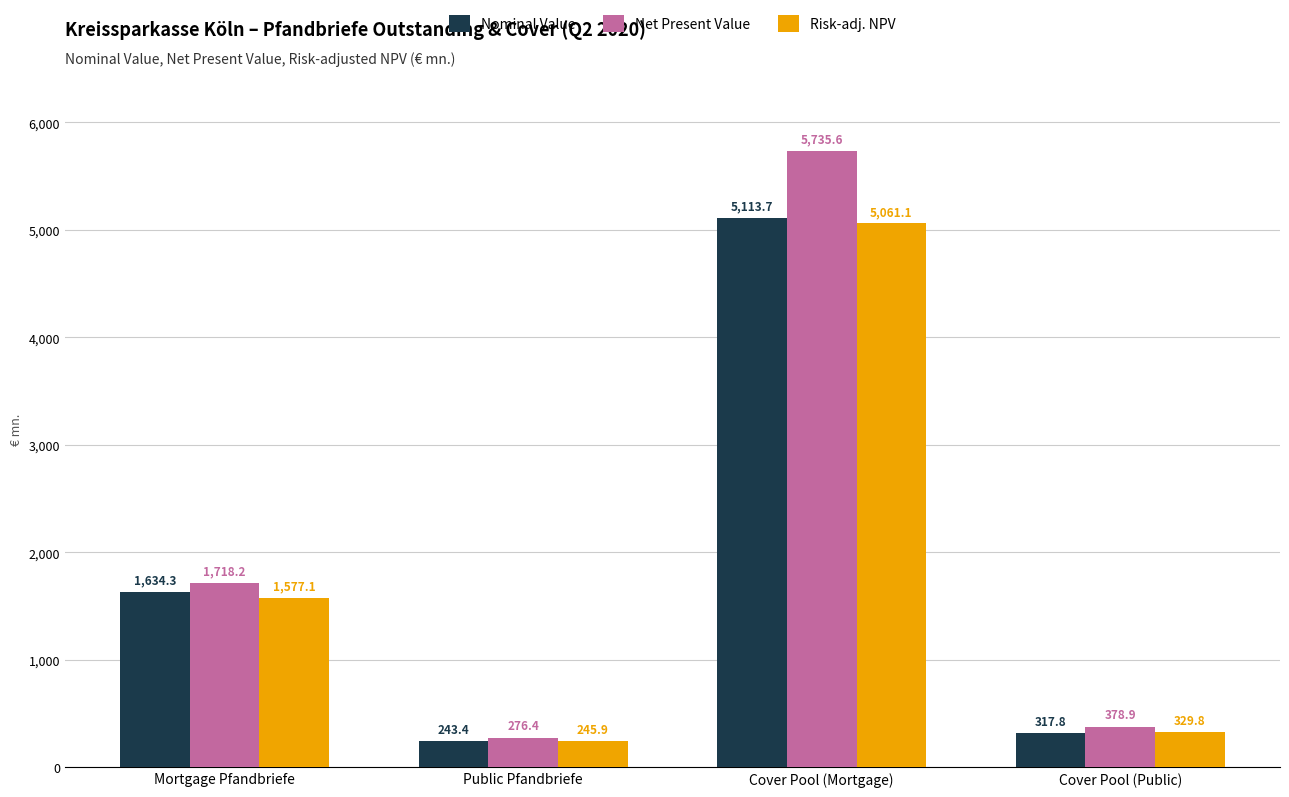

At how many categories does at least one series exceed 674?

2